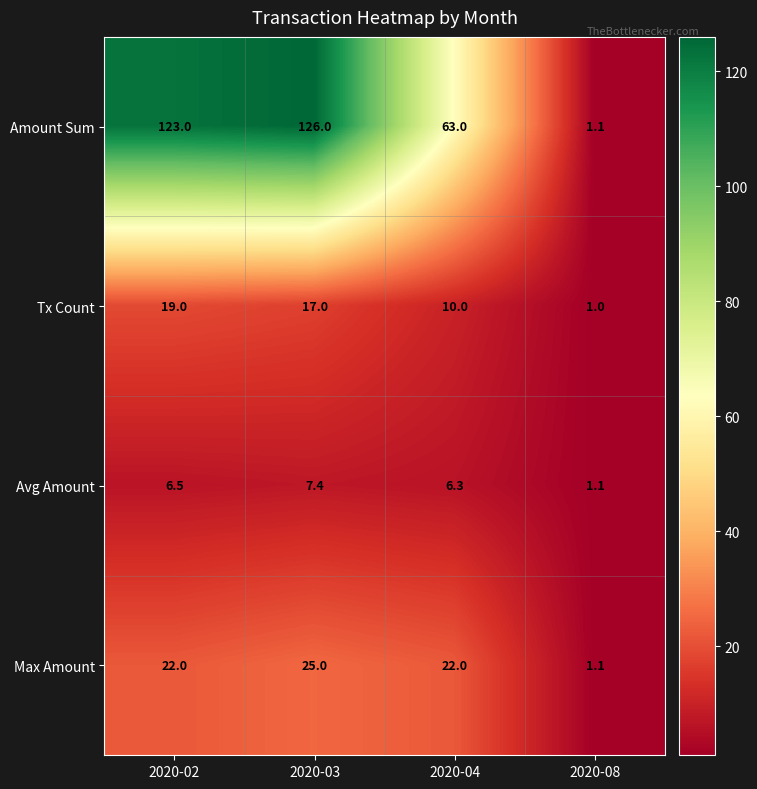

Is the value of Tx Count at 2020-02 greater than the value of Avg Amount at 2020-08?

Yes